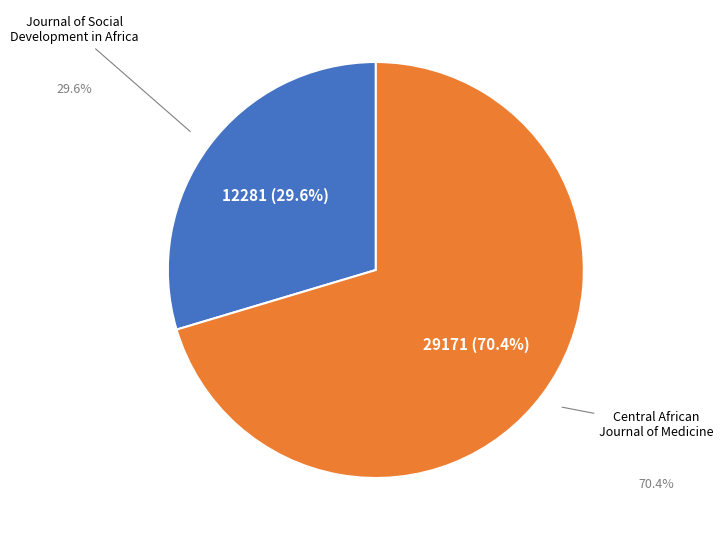

Is there a majority slice in this chart?

Yes